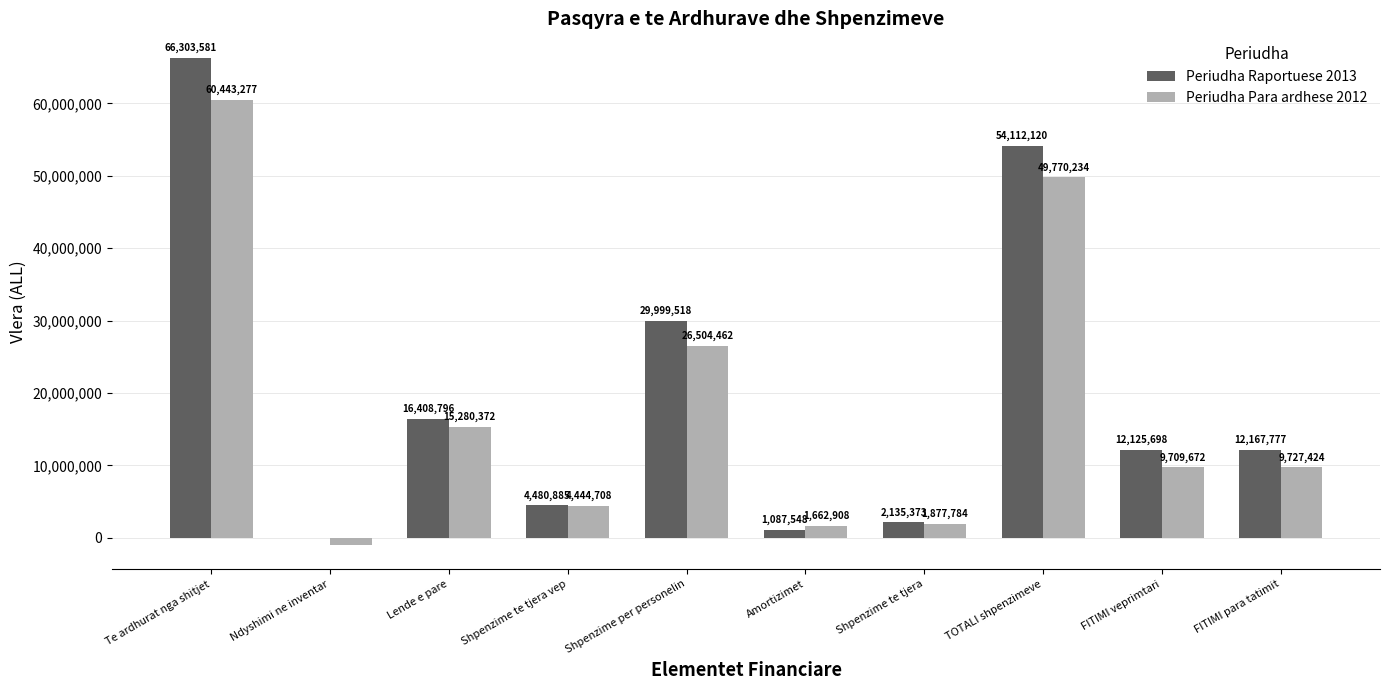

At which category is the sum across all series the highest?

Te ardhurat nga shitjet